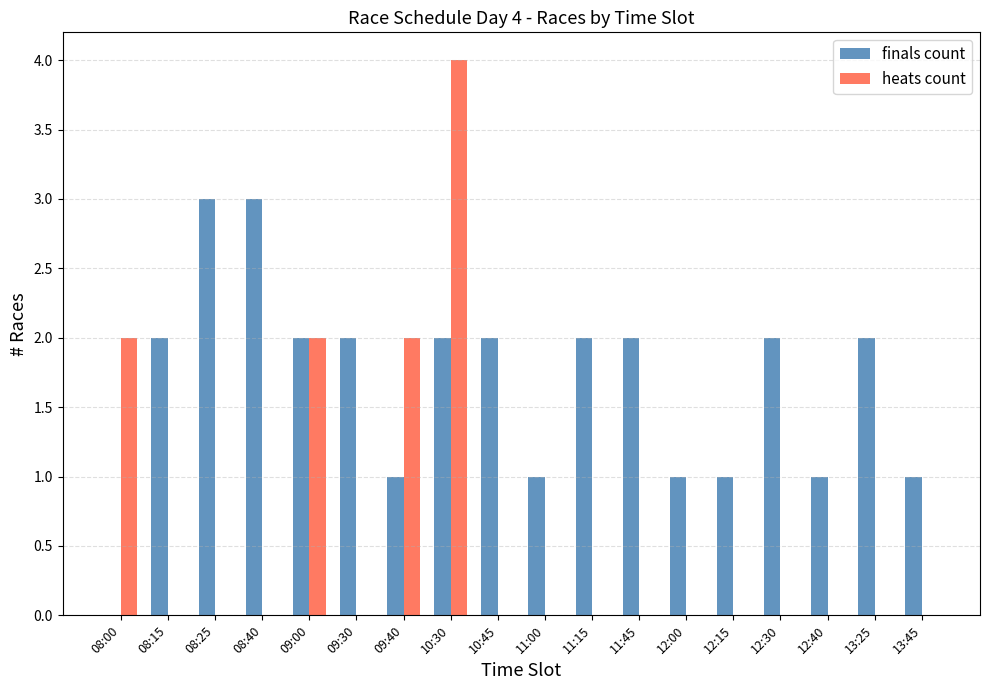

Reading left to right, extract all data points from this chart.

finals count: 08:00=0	08:15=2	08:25=3	08:40=3	09:00=2	09:30=2	09:40=1	10:30=2	10:45=2	11:00=1	11:15=2	11:45=2	12:00=1	12:15=1	12:30=2	12:40=1	13:25=2	13:45=1
heats count: 08:00=2	08:15=0	08:25=0	08:40=0	09:00=2	09:30=0	09:40=2	10:30=4	10:45=0	11:00=0	11:15=0	11:45=0	12:00=0	12:15=0	12:30=0	12:40=0	13:25=0	13:45=0